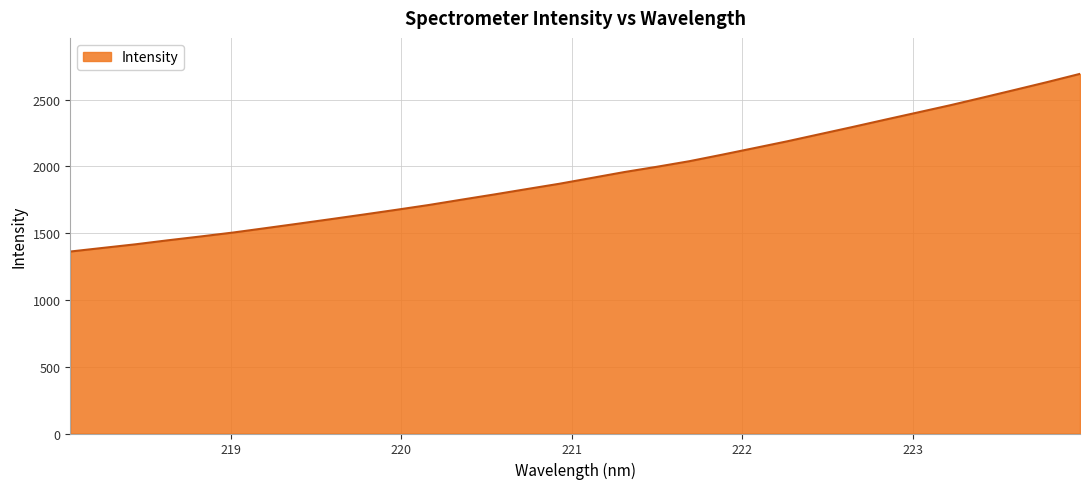

What is the difference between the maximum and minimum values?

1330.8